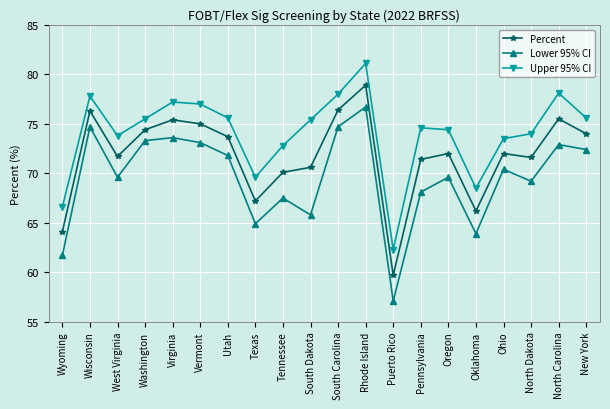

In Percent, how many points are higher than both neighbors (excluding endpoints)?

6